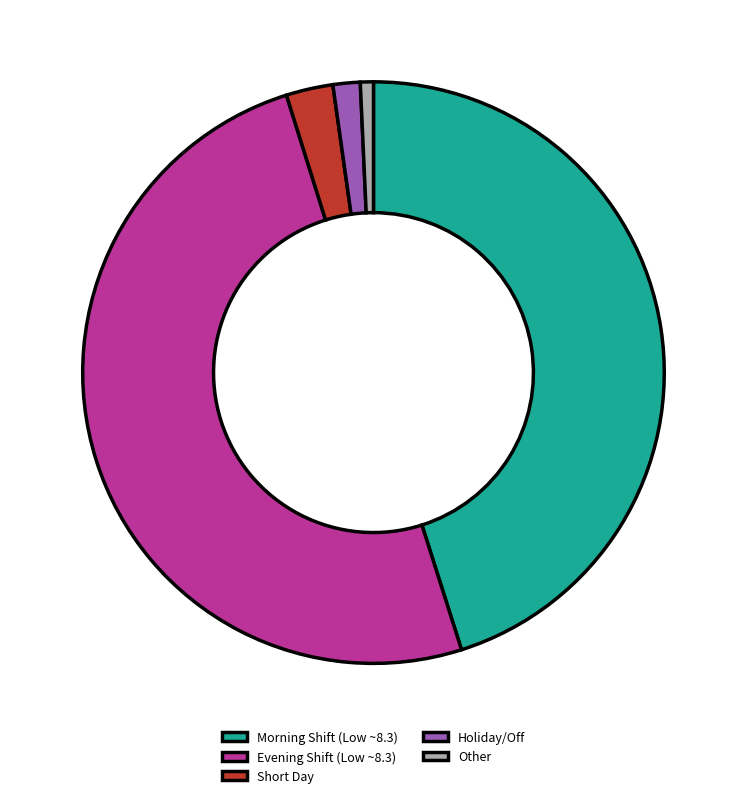

Between Morning Shift (Low ~8.3) and Short Day, which is larger?

Morning Shift (Low ~8.3)